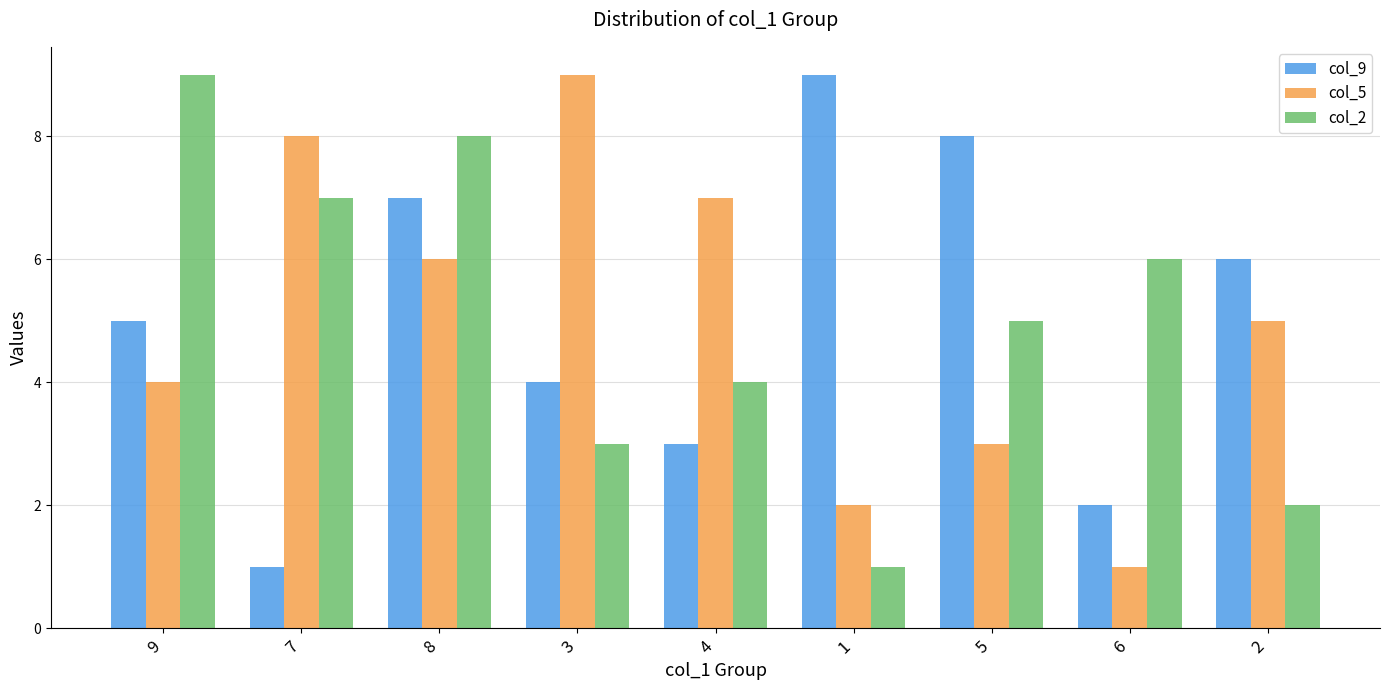

What is the spread (max minus min) of values at 9?

5